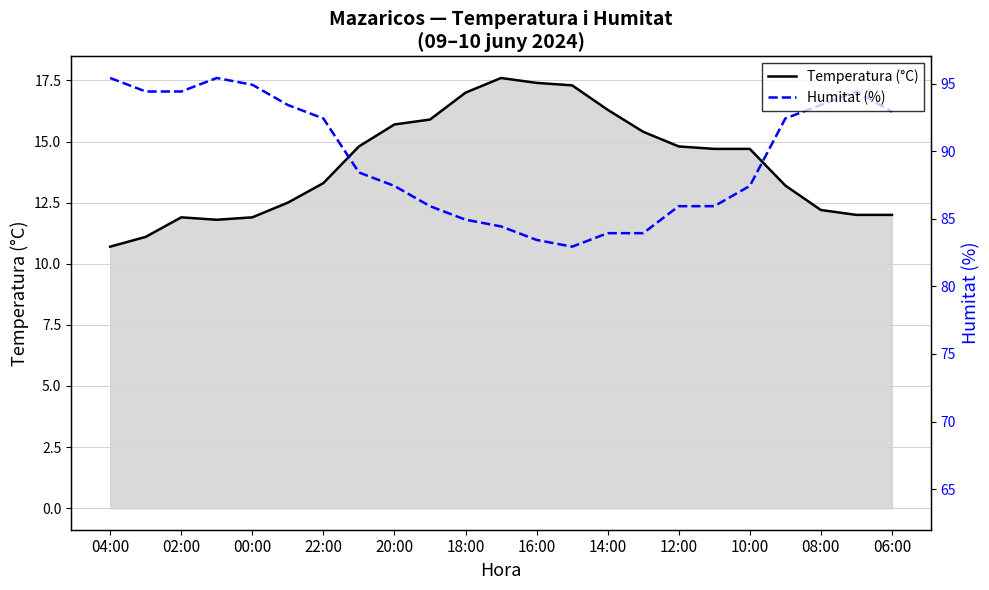

At which label does Humitat (%) first exceed 13?

04:00